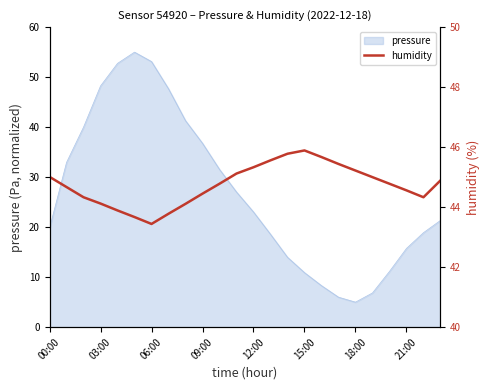

The pressure series shows 6.8 at 18:00. True or false?

False